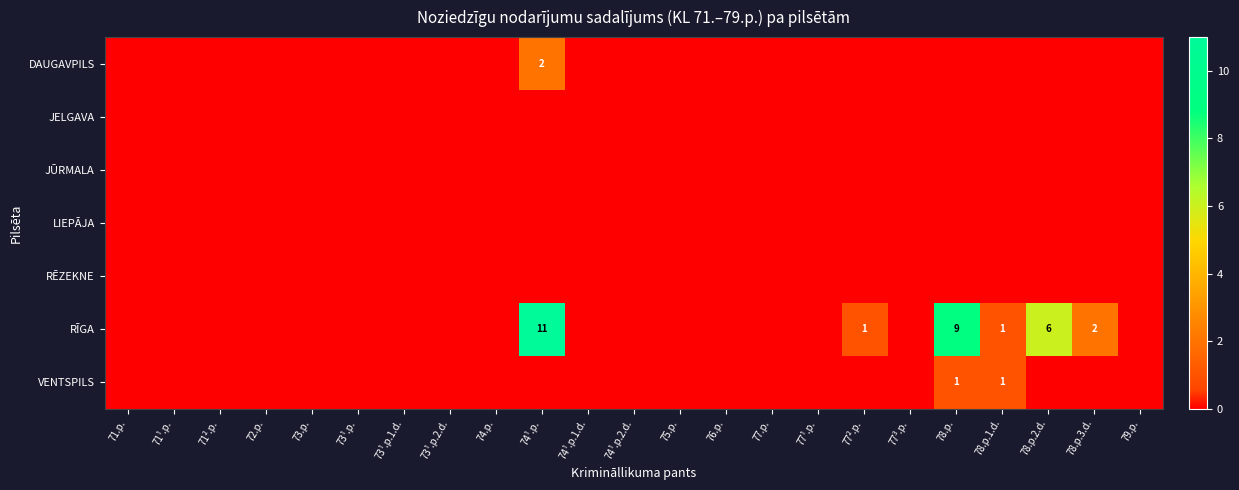

At how many categories does at least one series exceed 6?

2